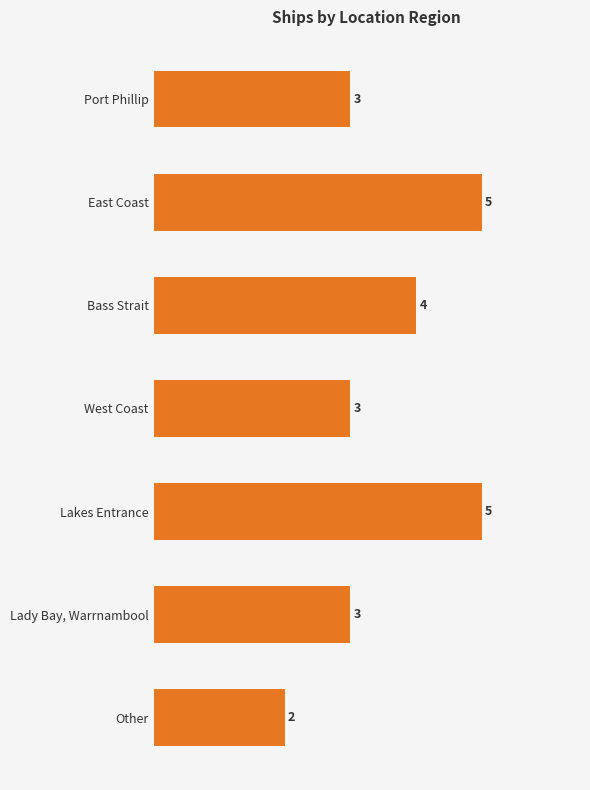

Reading bottom to top, extract all data points from this chart.

2	3	5	3	4	5	3